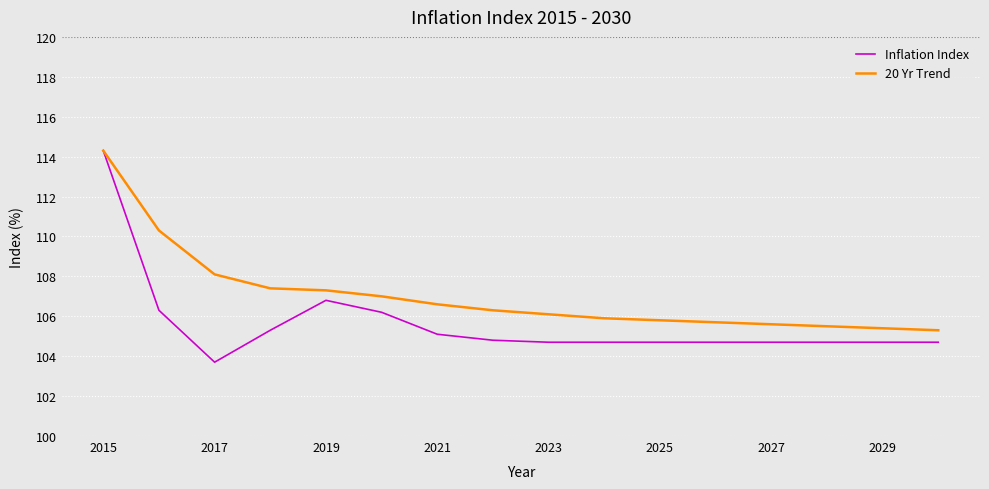

What are all the series names shown in the legend?

Inflation Index, 20 Yr Trend